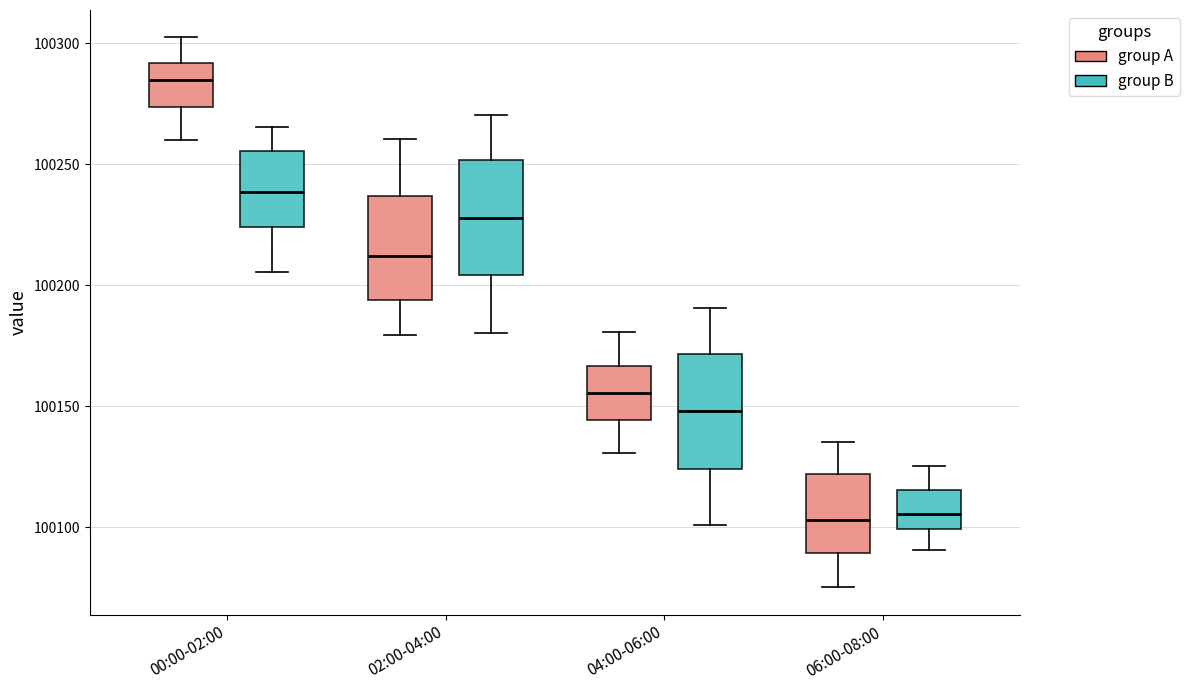

Reading left to right, read every box against the y-axis: the position of its median line, the range the box covers, and the ends of its whiskers. The values are not printed on the chart, so give them approximately, as read against the axis.

00:00-02:00 (group A): median 100285, box 100275 to 100290, whiskers 100260 to 100300
00:00-02:00 (group B): median 100240, box 100225 to 100255, whiskers 100205 to 100265
02:00-04:00 (group A): median 100210, box 100195 to 100235, whiskers 100180 to 100260
02:00-04:00 (group B): median 100230, box 100205 to 100250, whiskers 100180 to 100270
04:00-06:00 (group A): median 100155, box 100145 to 100165, whiskers 100130 to 100180
04:00-06:00 (group B): median 100150, box 100125 to 100170, whiskers 100100 to 100190
06:00-08:00 (group A): median 100105, box 100090 to 100120, whiskers 100075 to 100135
06:00-08:00 (group B): median 100105, box 100100 to 100115, whiskers 100090 to 100125